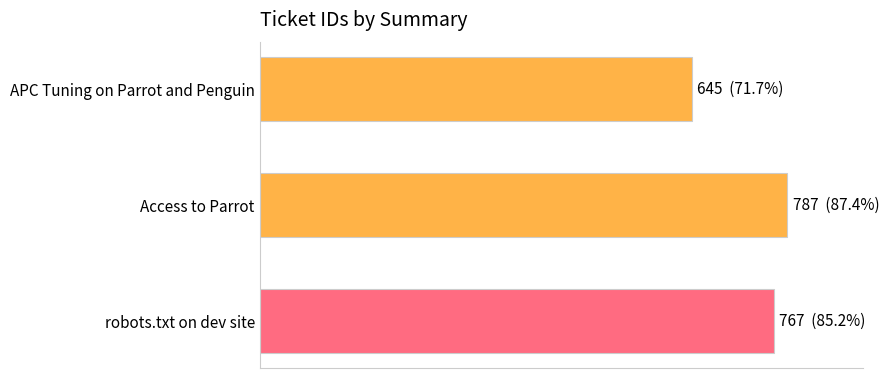

Are the bars horizontal?

Yes